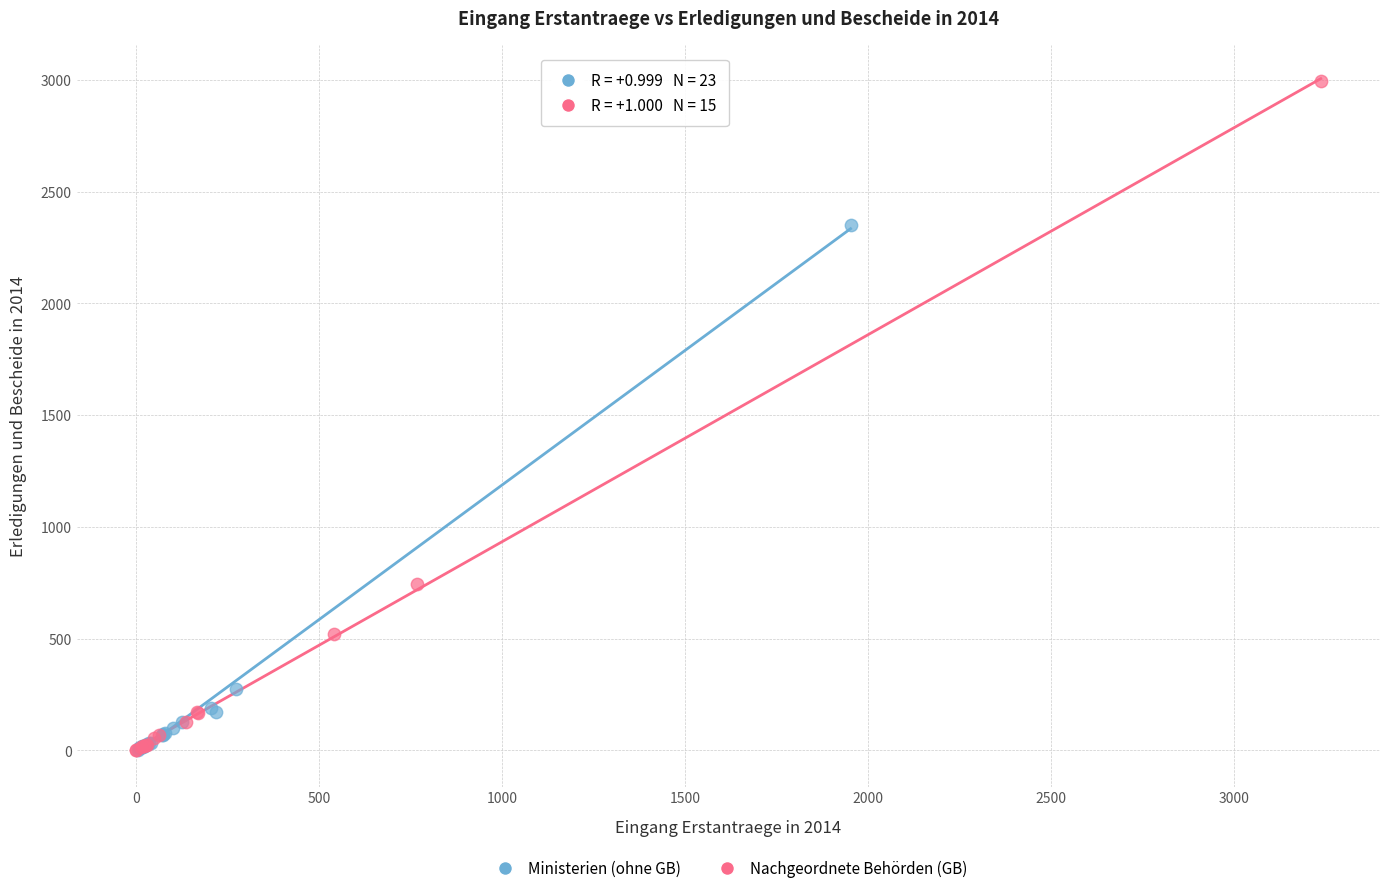

Which series contains the highest Y value?

Nachgeordnete Behörden (GB)